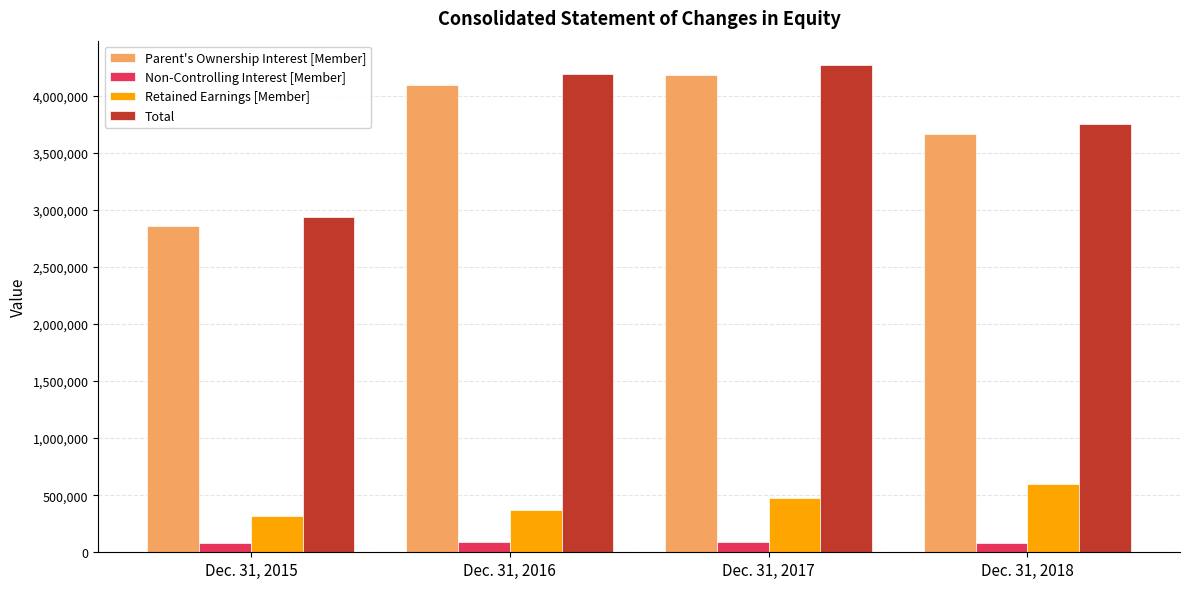

Which series has the largest range (max minus min)?

Total